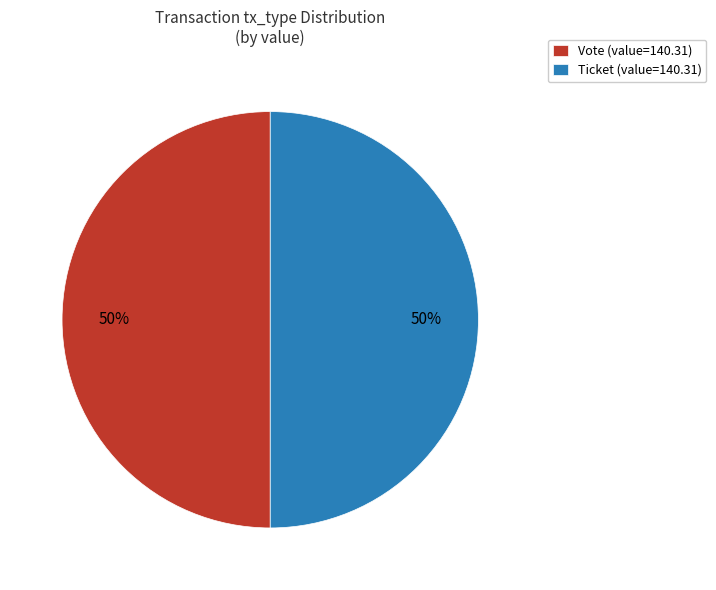

Combined, do Ticket (value=140.31) and Vote (value=140.31) account for over 50%?

Yes